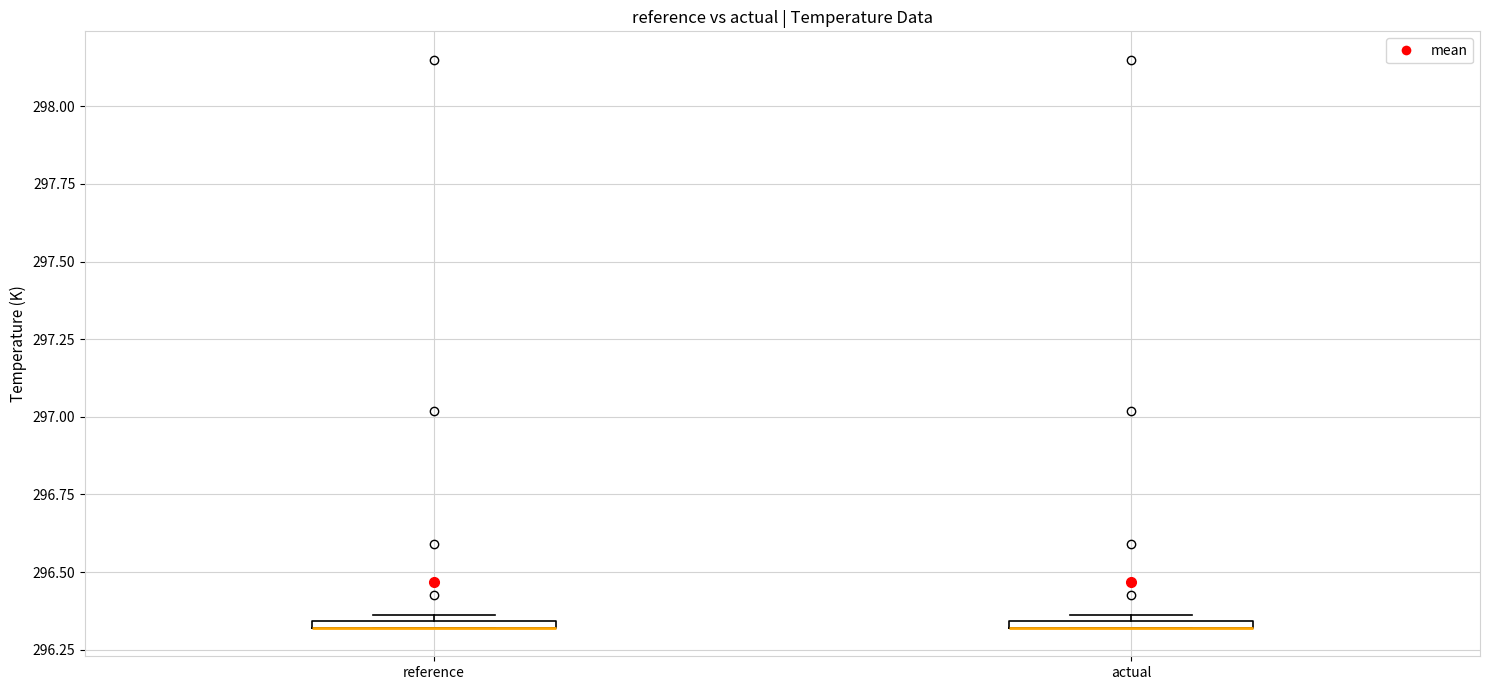

Where is the upper edge of the box for reference on the y-axis? The values are not printed on the chart, so give them approximately, as read against the axis.

296.35